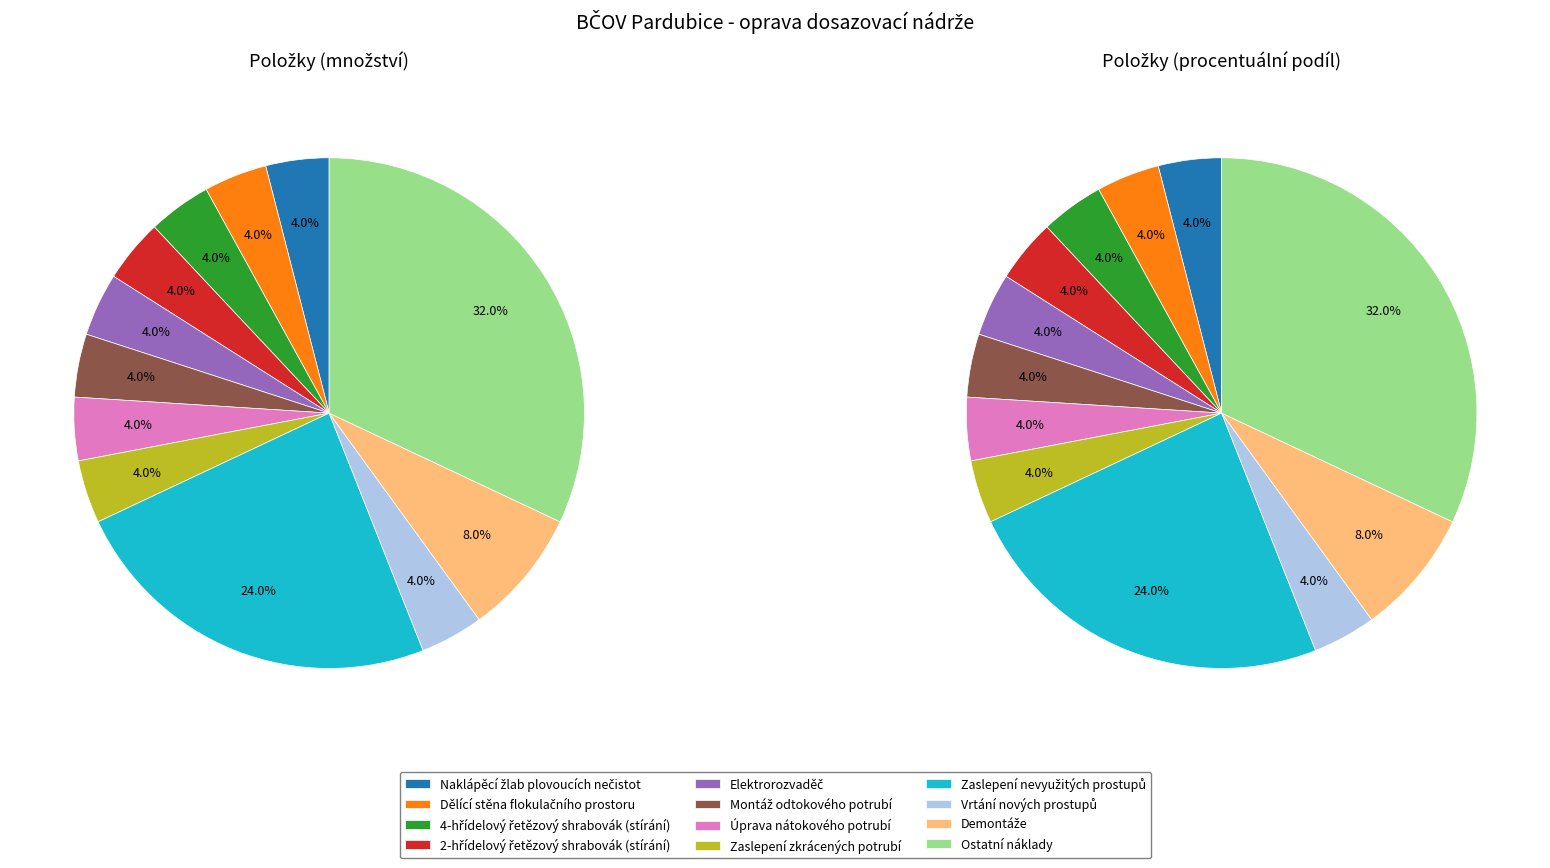

What percentage is the Dělící stěna flokulačního prostoru slice, to the nearest percent?

4%